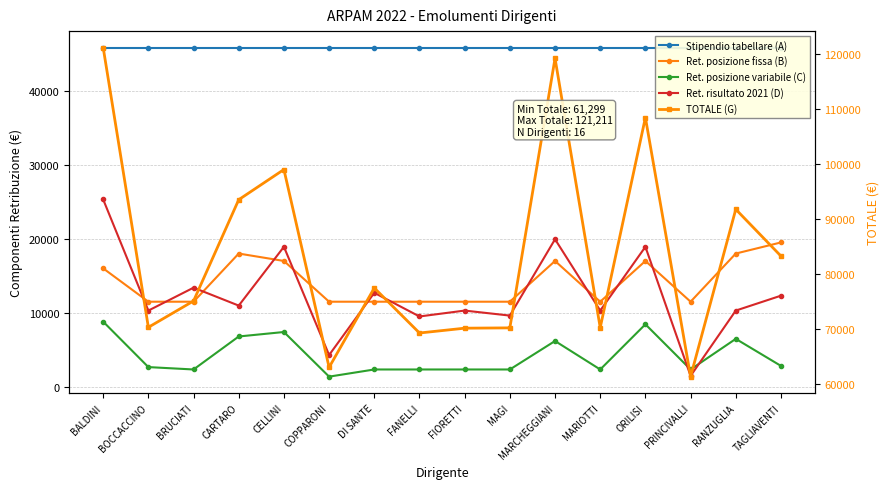

At which category does Ret. posizione variabile (C) reach its first local valley?

BRUCIATI